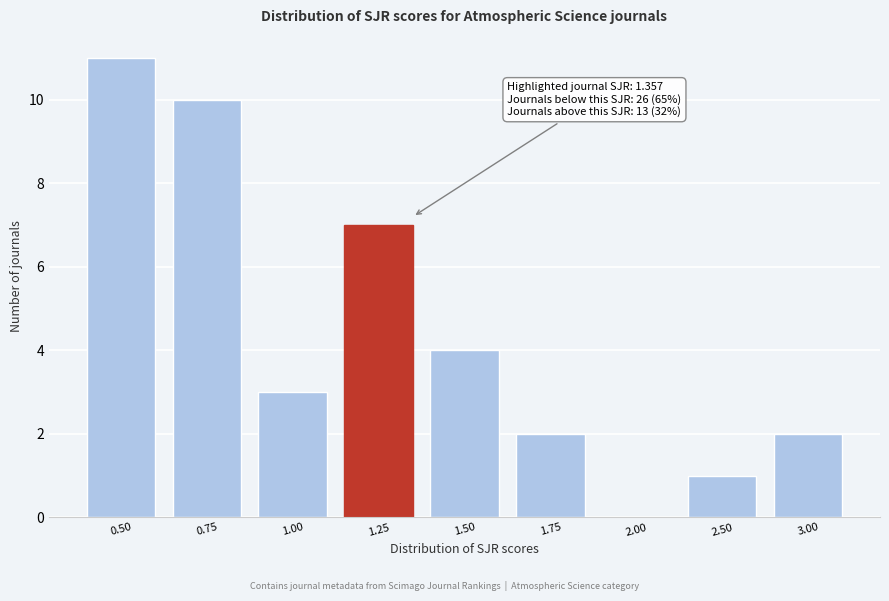

Reading left to right, list all the values displayed in this chart.

0.50=11	0.75=10	1.00=3	1.25=7	1.50=4	1.75=2	2.00=0	2.50=1	3.00=2